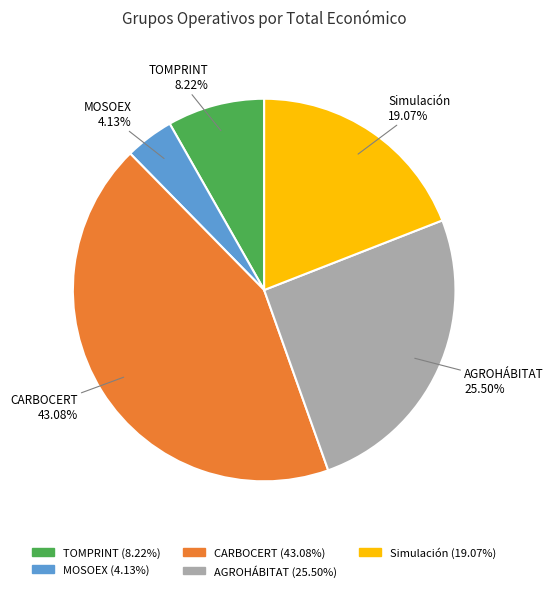

Count the number of slices in the pie.

5